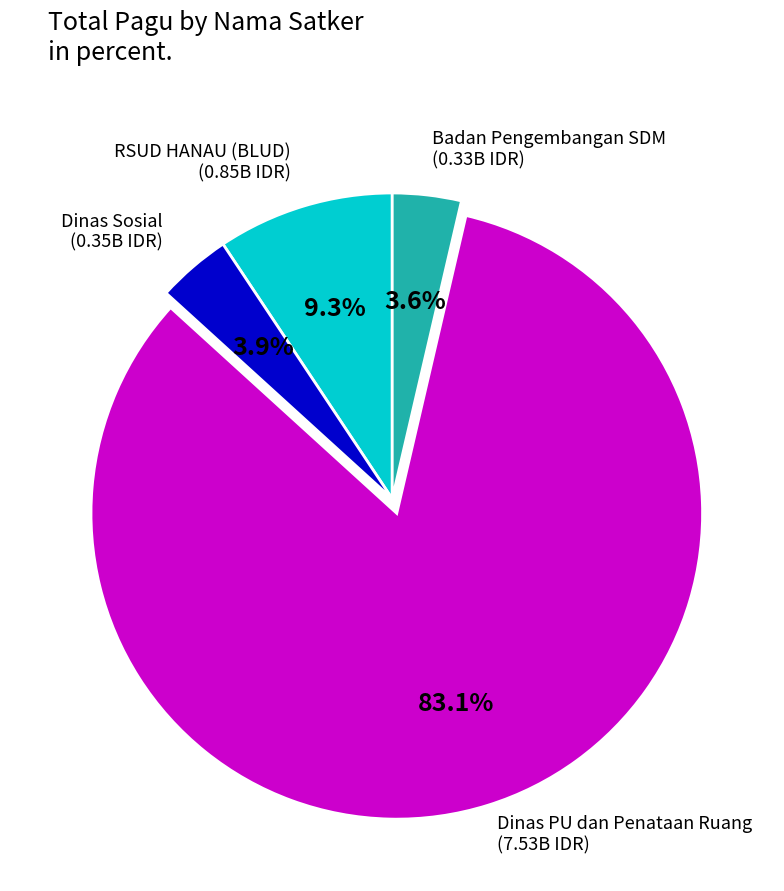

What is the largest slice in the pie chart?

Dinas PU dan Penataan Ruang